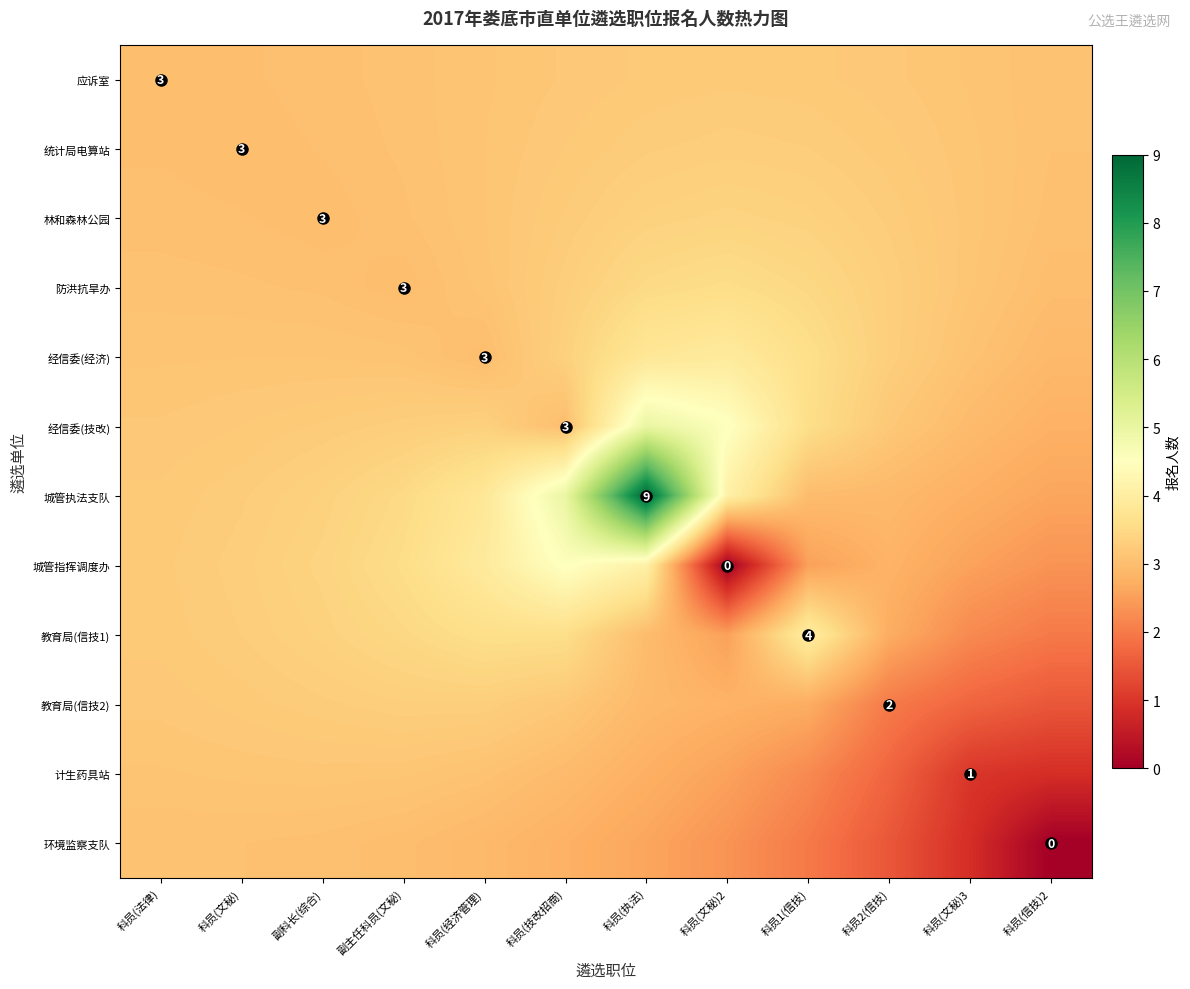

Is it true that 防洪抗旱办 equals 3.1 at 科员(文秘)?

True